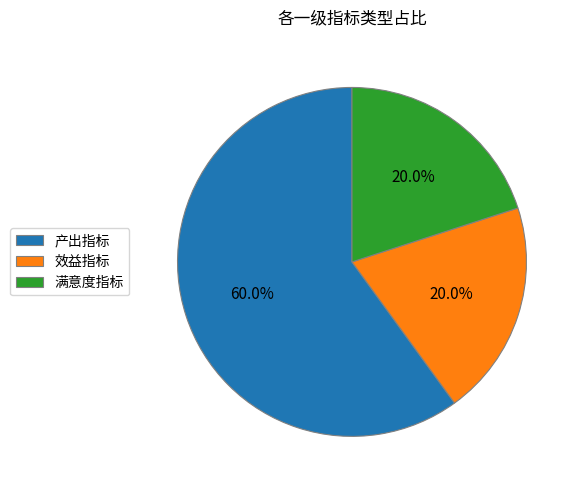

Which has a higher value, 满意度指标 or 产出指标?

产出指标